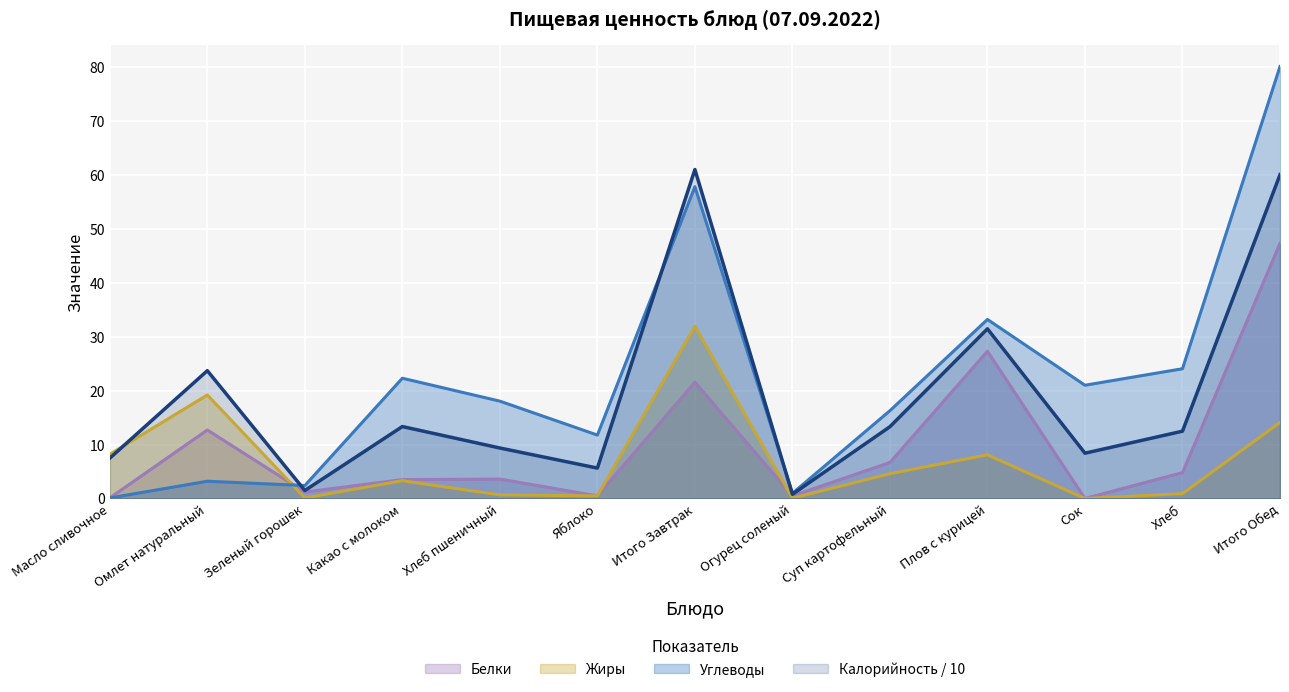

What is the label of the 7th point from the right?

Итого Завтрак